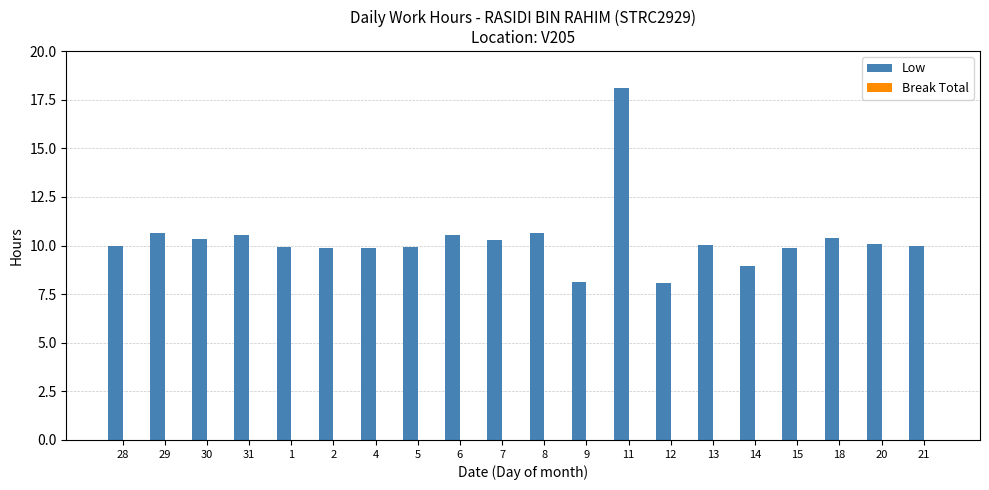

What is the minimum value shown in the chart?

8.1